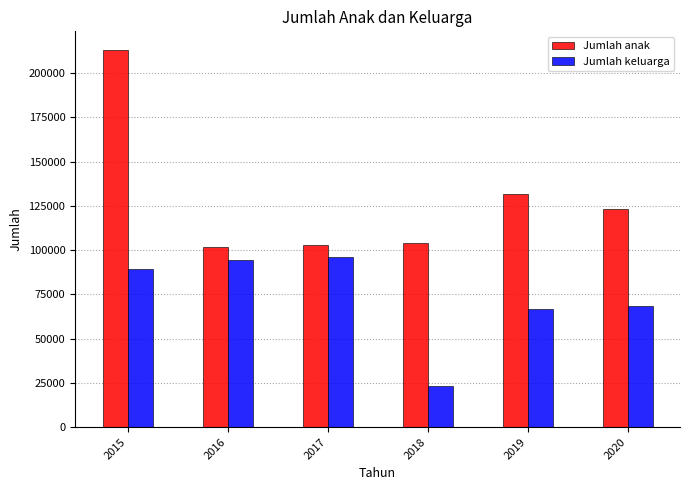

What are all the series names shown in the legend?

Jumlah anak, Jumlah keluarga